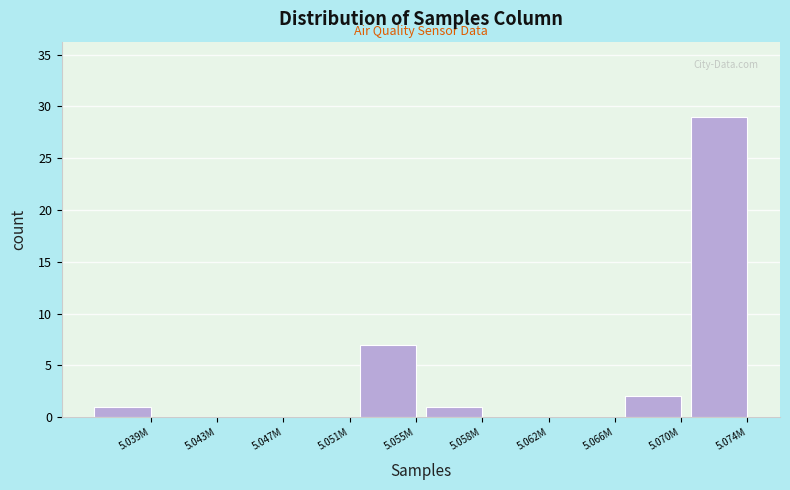

Reading left to right, extract all data points from this chart.

5.039M=1	5.043M=0	5.047M=0	5.051M=0	5.055M=7	5.058M=1	5.062M=0	5.066M=0	5.070M=2	5.074M=29